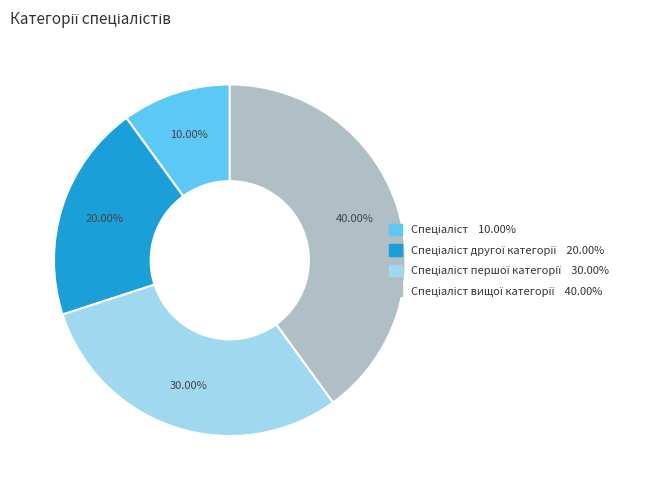

How many slices are in this pie chart?

4